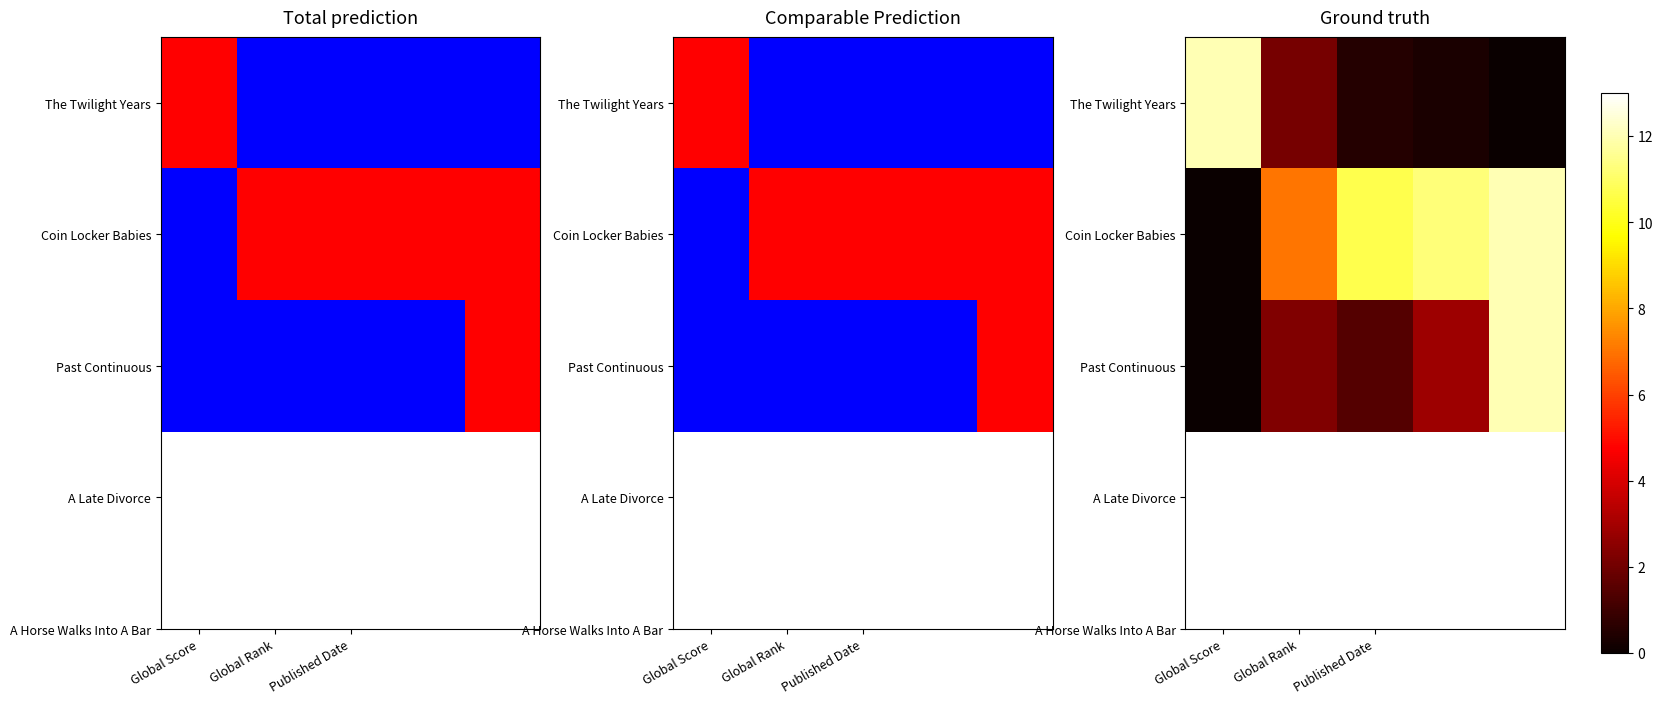

At which category is the sum across all series the highest?

4